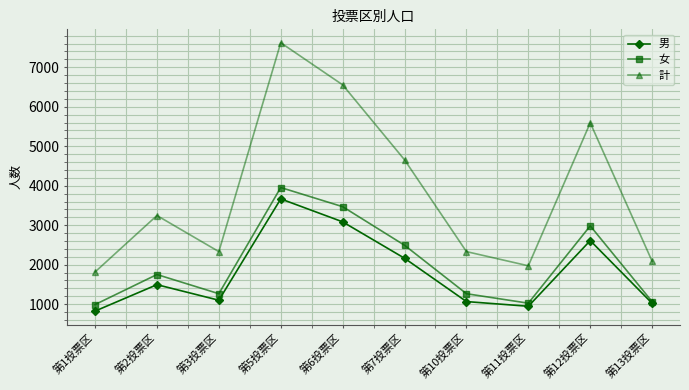

Which category has the highest value across all series?

第5投票区